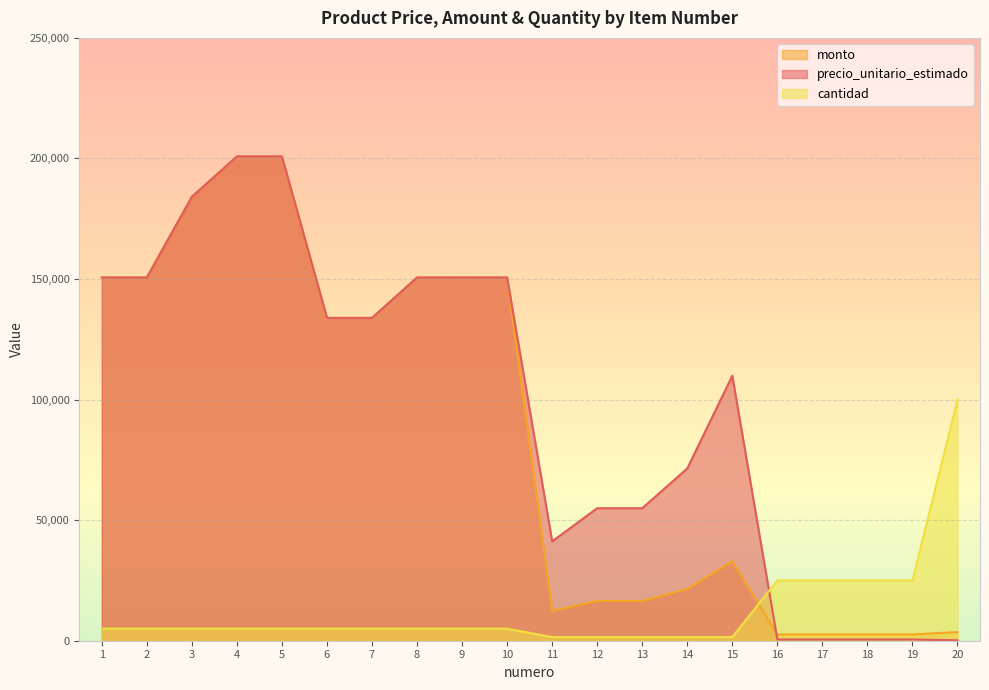

How many data points in cantidad are above 5000?

5